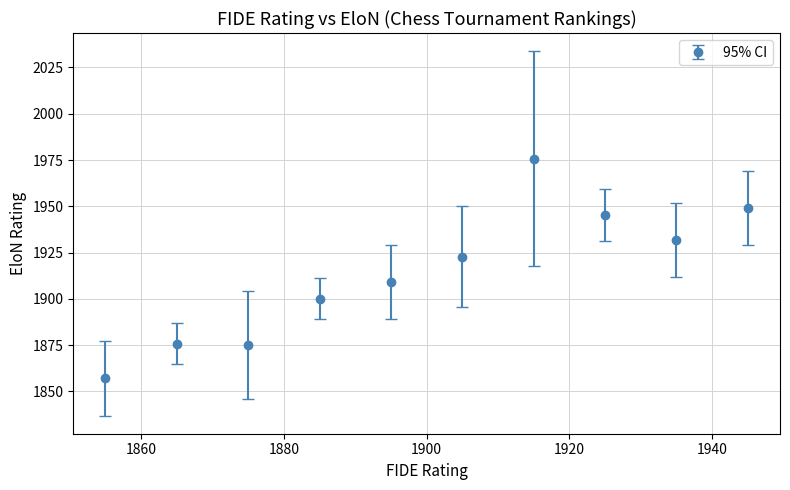

What is the value of the 7th point from the left?

1975.8